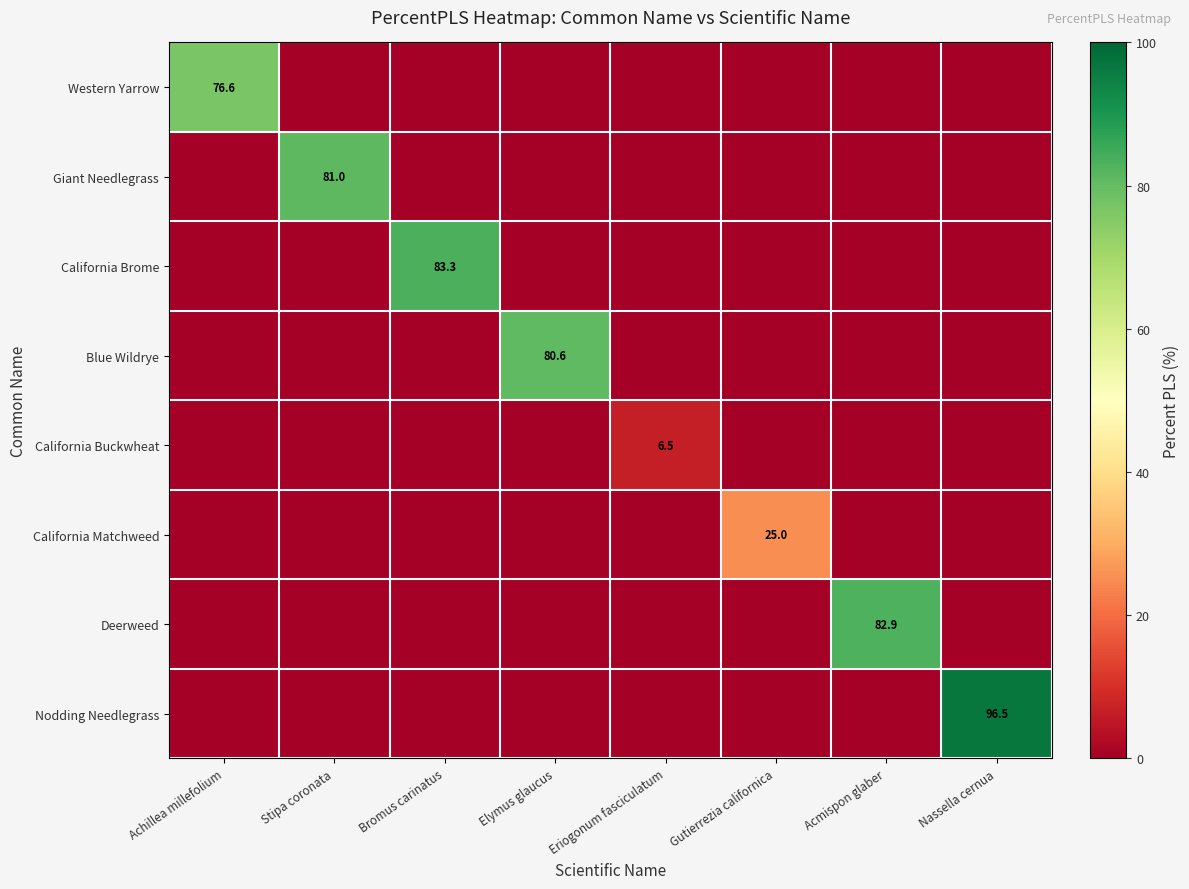

Is the value of Giant Needlegrass at Stipa coronata greater than the value of Deerweed at Acmispon glaber?

No